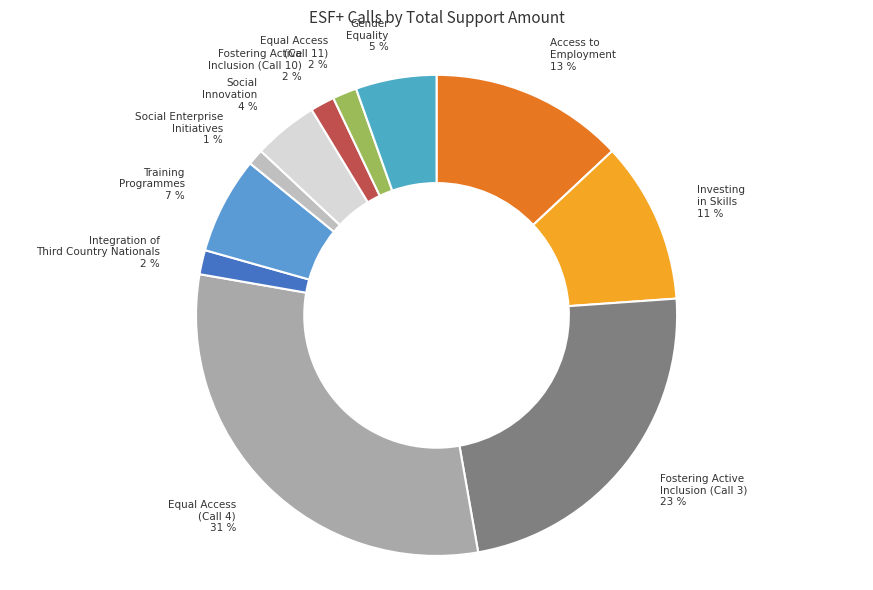

To the nearest percent, what is the average slice percentage?

9%